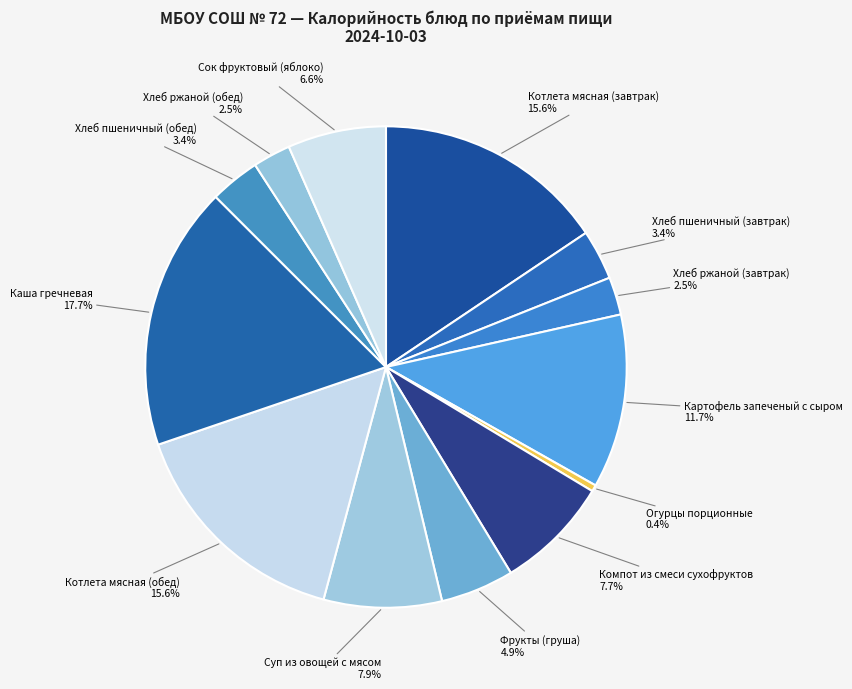

What portion of the pie excludes Компот из смеси сухофруктов?

92.3%